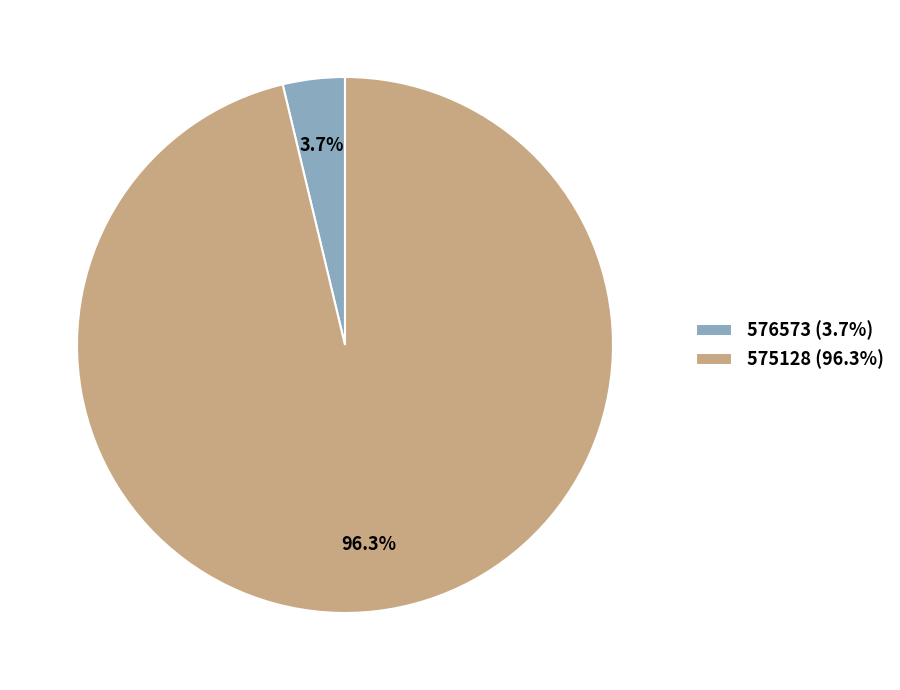

To the nearest percent, what is the difference between the 576573 and 575128 slice percentages?

93%